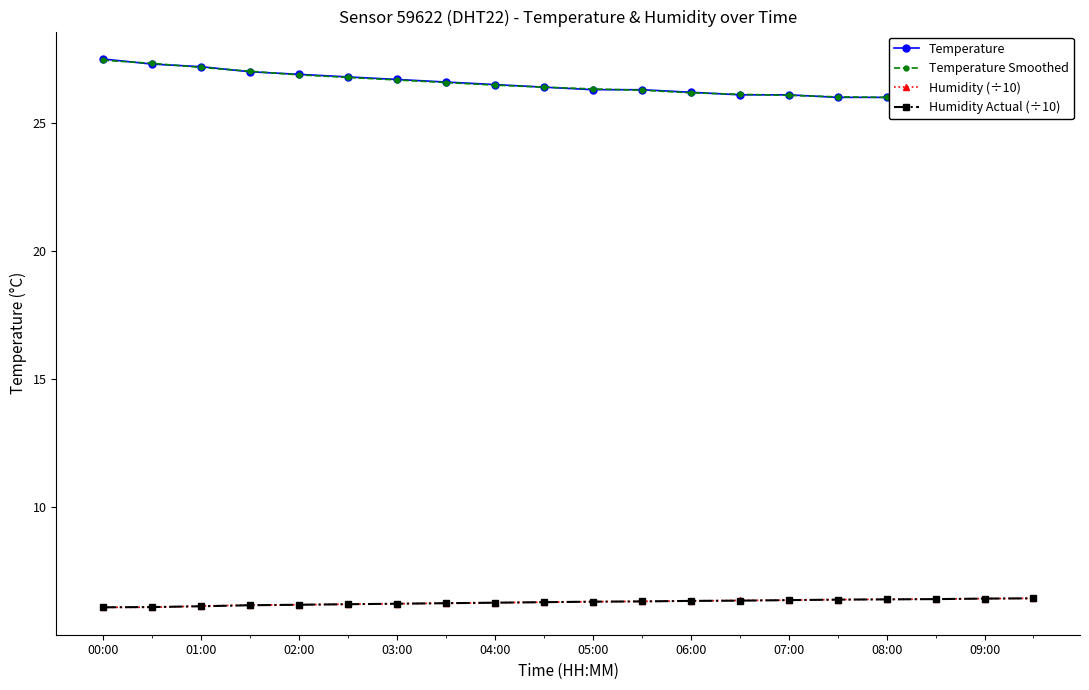

At 17, list the series in order from largest to smallest.

Temperature, Temperature Smoothed, Humidity (÷10), Humidity Actual (÷10)